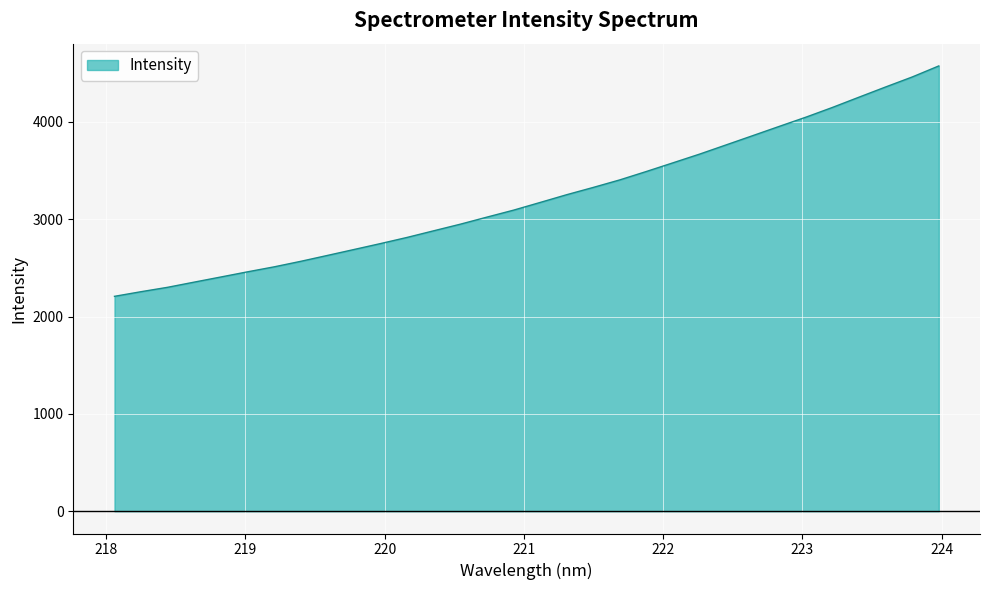

What is the difference between the second highest and second lowest values?

2205.7